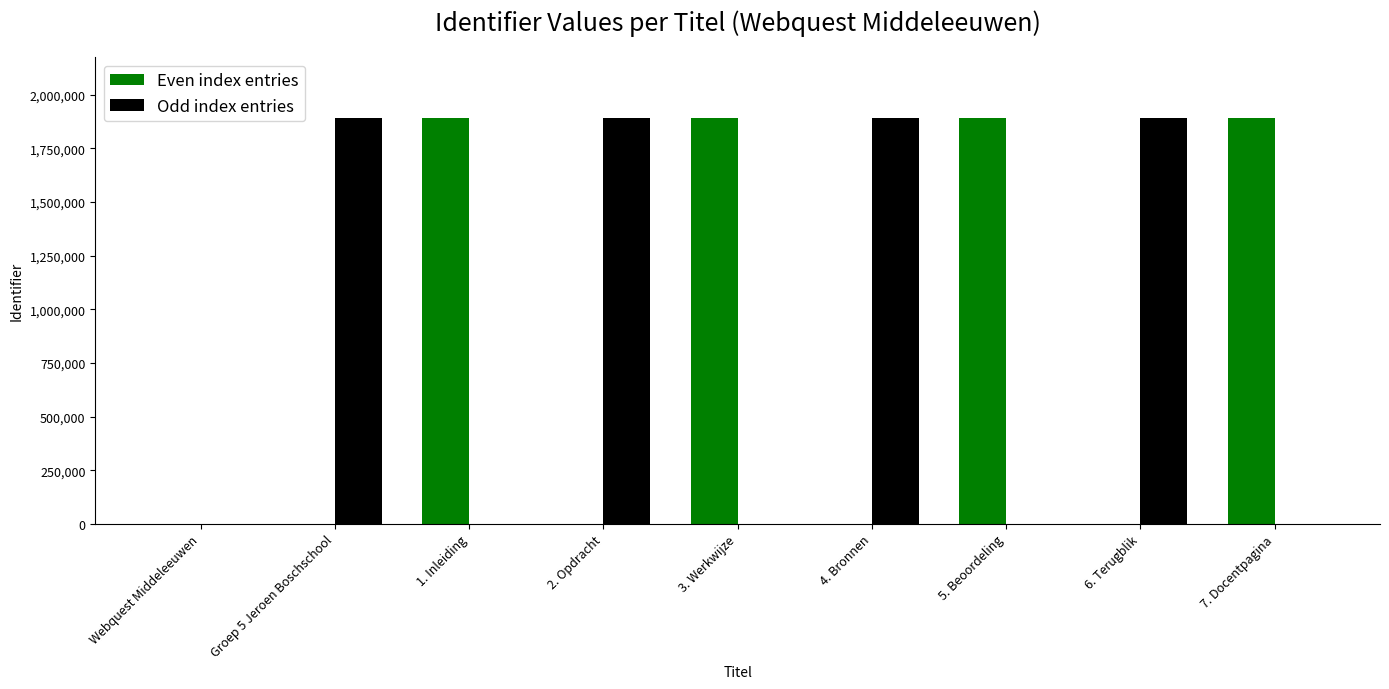

How many values in the Odd index entries series exceed 0?

4